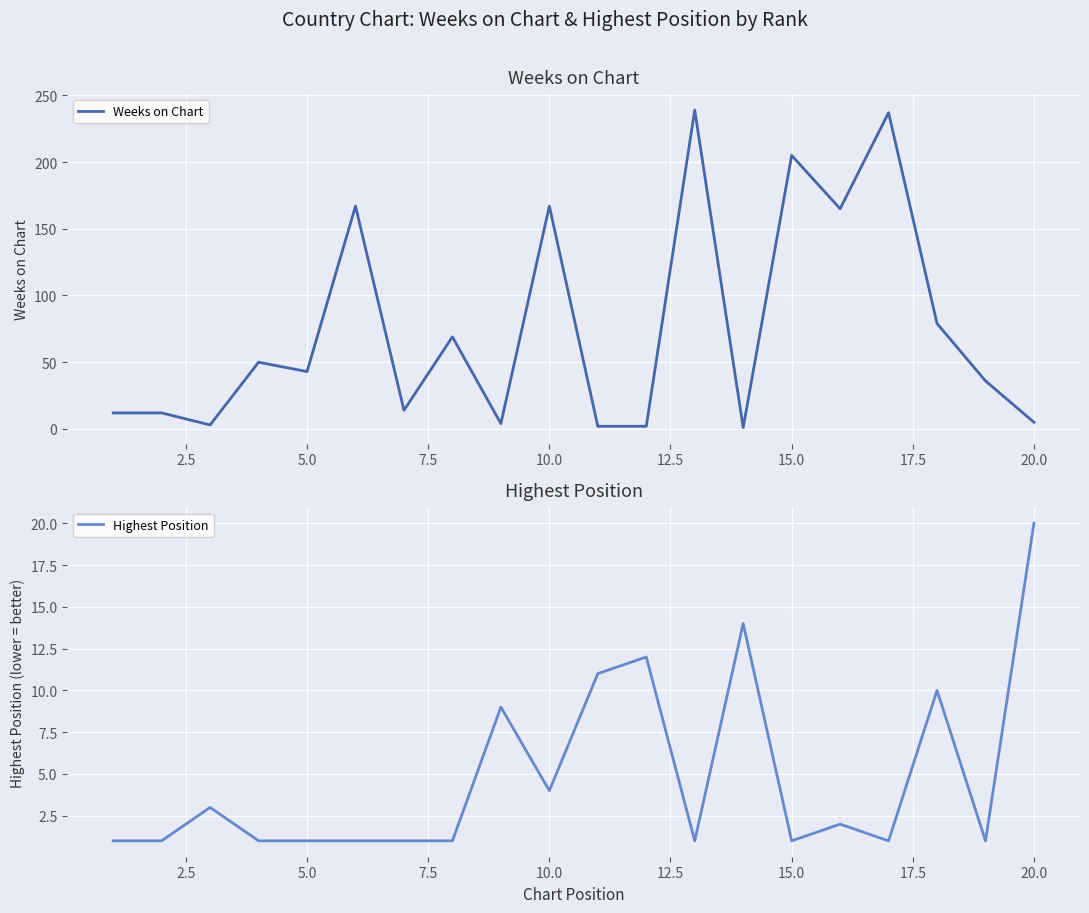

Reading left to right, extract all data points from this chart.

Weeks on Chart: 12	12	3	50	43	167	14	69	4	167	2	2	239	1	205	165	237	79	36	5
Highest Position: 1	1	3	1	1	1	1	1	9	4	11	12	1	14	1	2	1	10	1	20